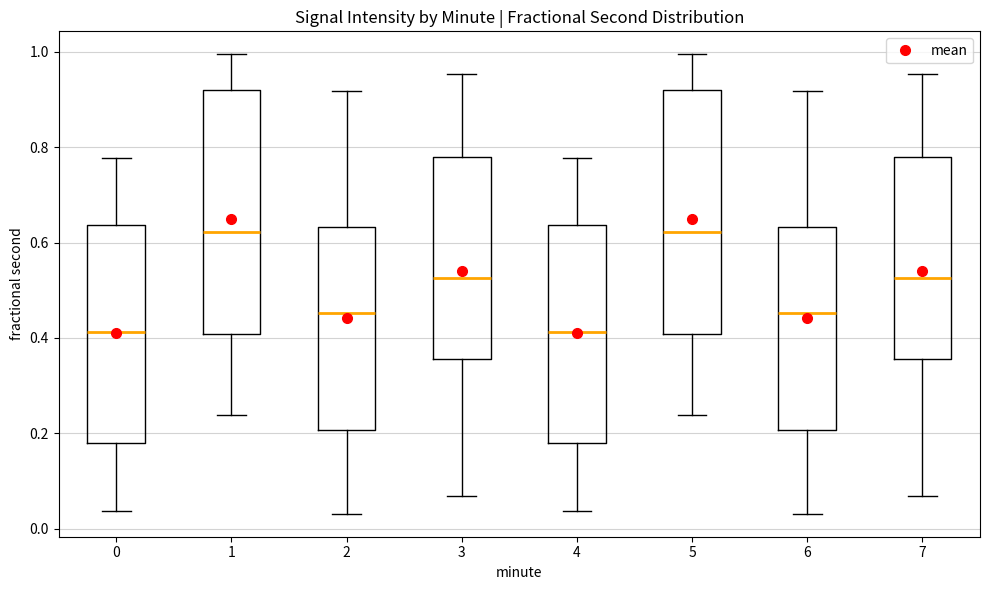

Reading left to right, read every box against the y-axis: the position of its median line, the range the box covers, and the ends of its whiskers. The values are not printed on the chart, so give them approximately, as read against the axis.

0: median 0.42, box 0.18 to 0.64, whiskers 0.04 to 0.78
1: median 0.62, box 0.40 to 0.92, whiskers 0.24 to 1.00
2: median 0.46, box 0.20 to 0.64, whiskers 0.04 to 0.92
3: median 0.52, box 0.36 to 0.78, whiskers 0.06 to 0.96
4: median 0.42, box 0.18 to 0.64, whiskers 0.04 to 0.78
5: median 0.62, box 0.40 to 0.92, whiskers 0.24 to 1.00
6: median 0.46, box 0.20 to 0.64, whiskers 0.04 to 0.92
7: median 0.52, box 0.36 to 0.78, whiskers 0.06 to 0.96